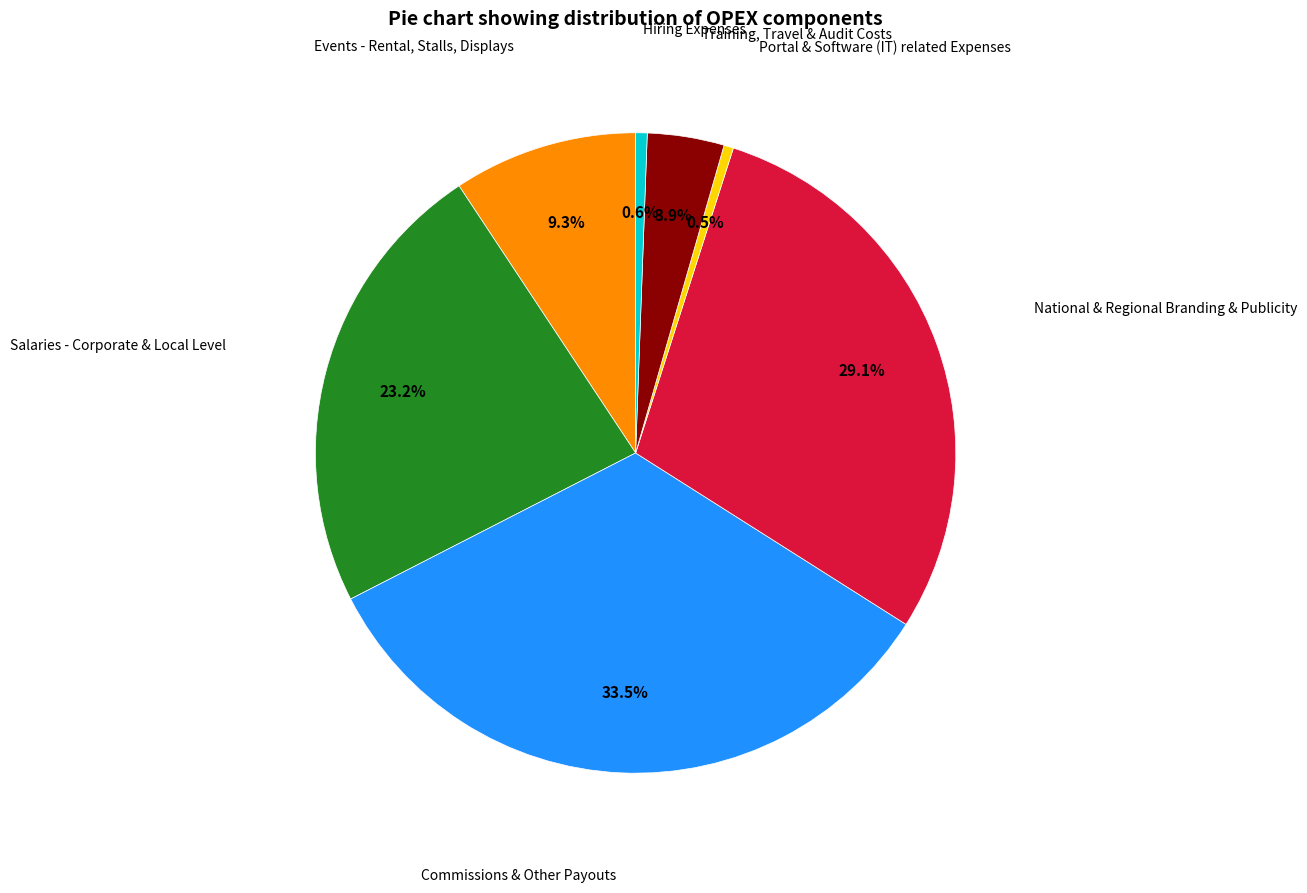

How many segments does this pie chart have?

7